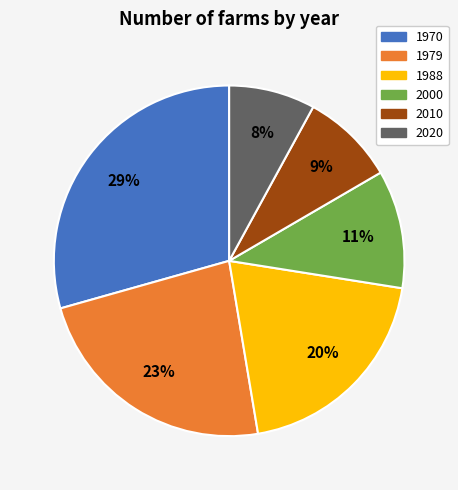

To the nearest percent, what is the difference between the 1988 and 1979 slice percentages?

3%